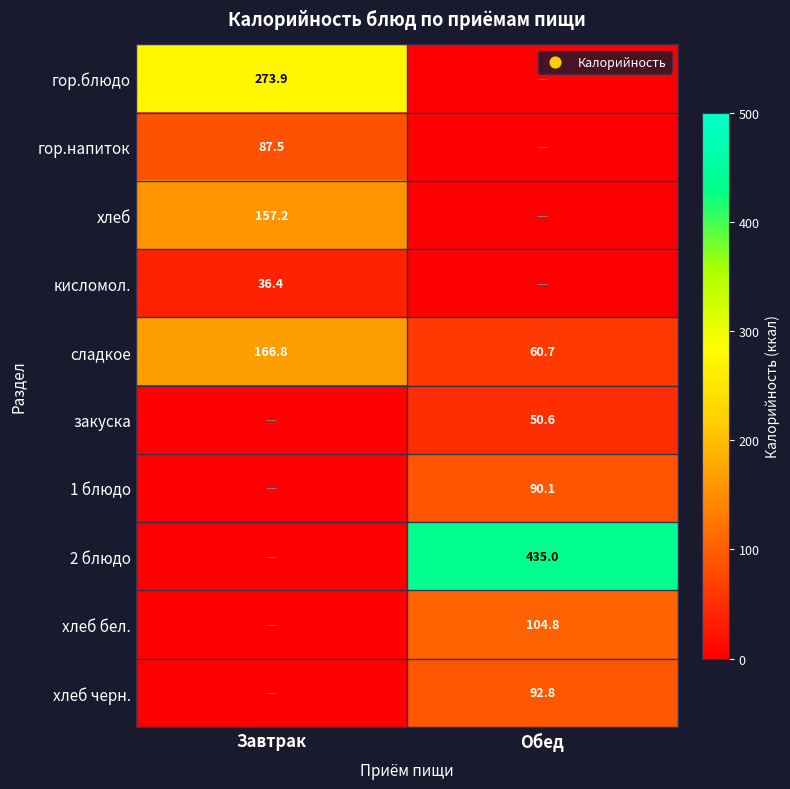

True or false: закуска has a value of 50.6 at Обед.

True